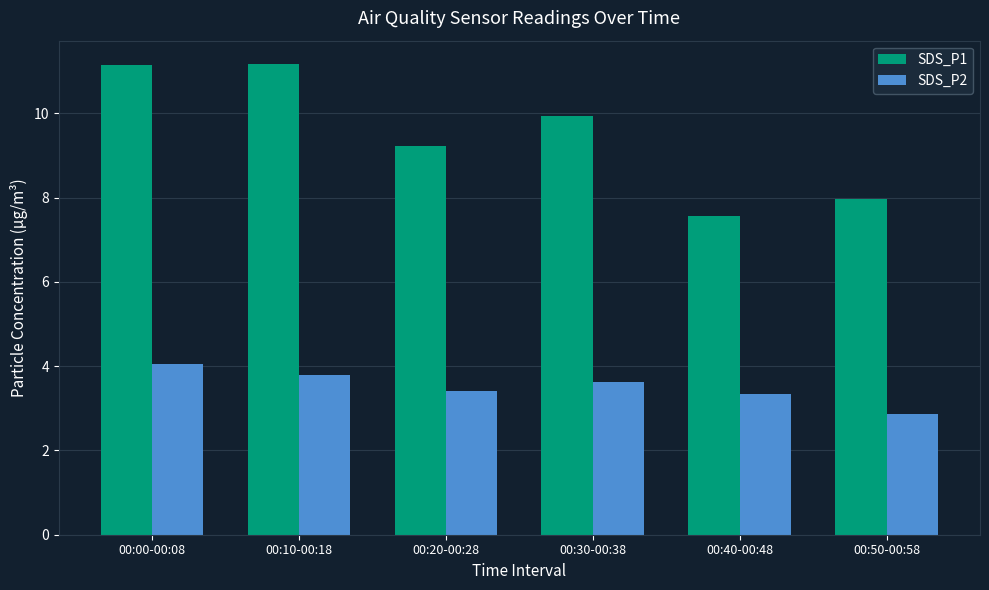

List the series in order of their overall mean, lowest first.

SDS_P2, SDS_P1